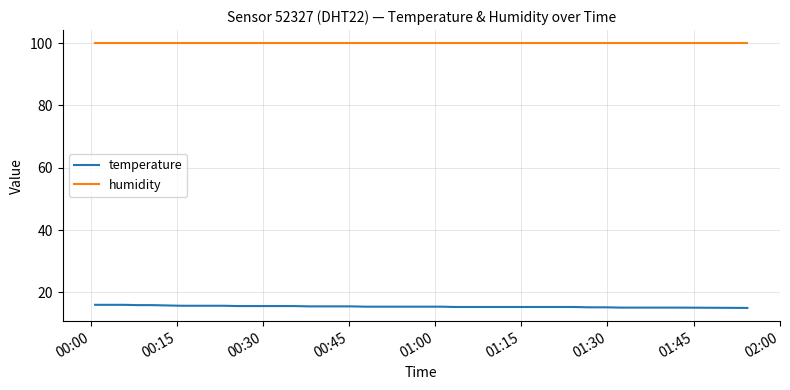

Which series has the largest total across all categories?

humidity